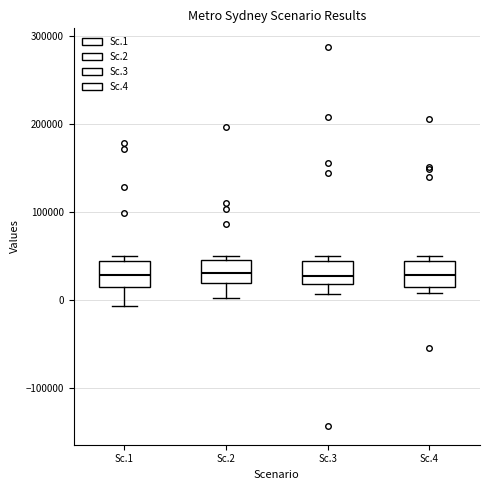

Reading left to right, read every box against the y-axis: the position of its median line, the range the box covers, and the ends of its whiskers. The values are not printed on the chart, so give them approximately, as read against the axis.

Sc.1: median 30000, box 20000 to 40000, whiskers -10000 to 50000
Sc.2: median 30000, box 20000 to 50000, whiskers 0 to 50000 (just above the box's upper edge)
Sc.3: median 30000, box 20000 to 40000, whiskers 10000 to 50000
Sc.4: median 30000, box 20000 to 40000, whiskers 10000 to 50000